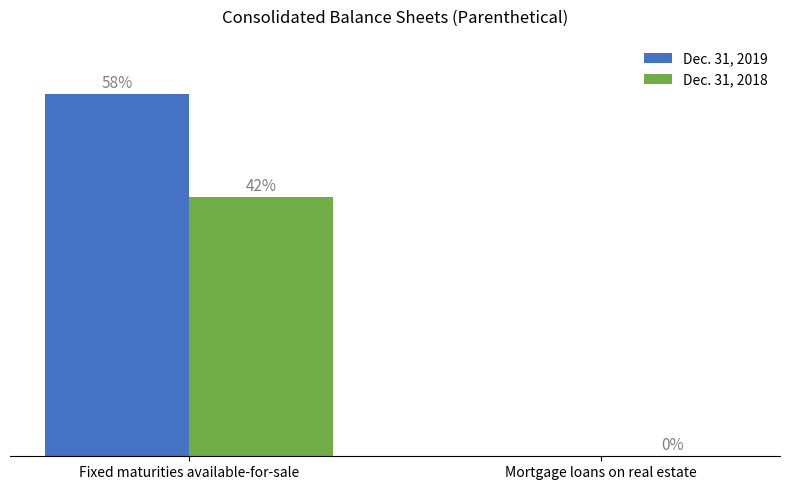

What are all the series names shown in the legend?

Dec. 31, 2019, Dec. 31, 2018